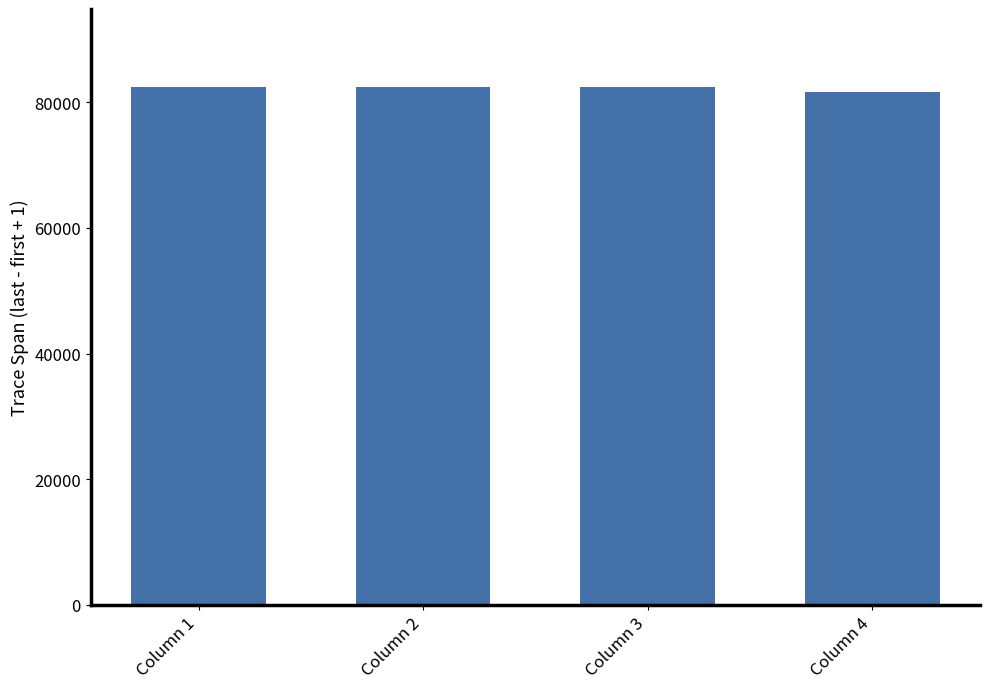

What is the minimum value shown in the chart?

81673